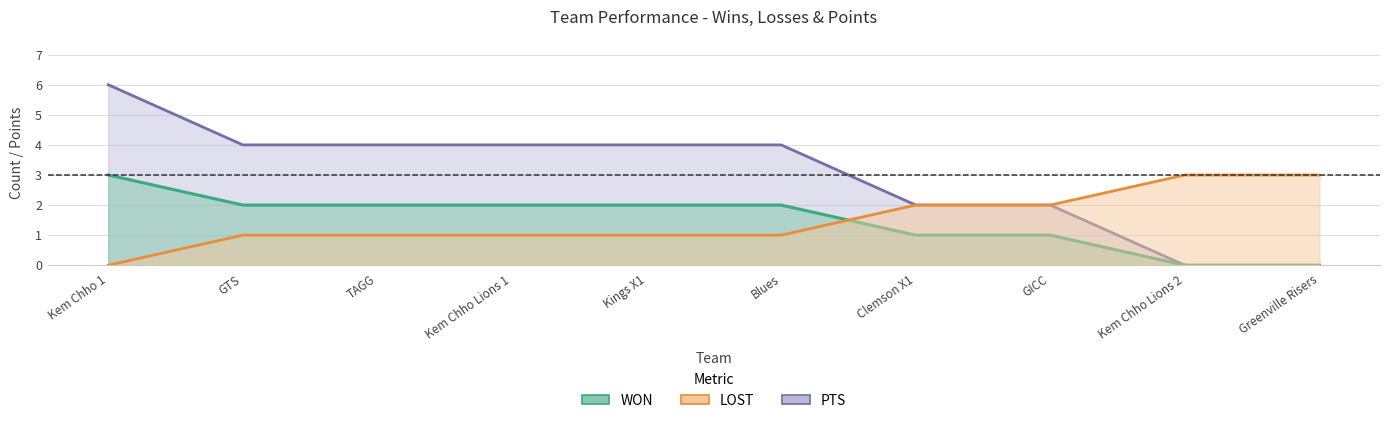

True or false: PTS and WON intersect in this chart.

False